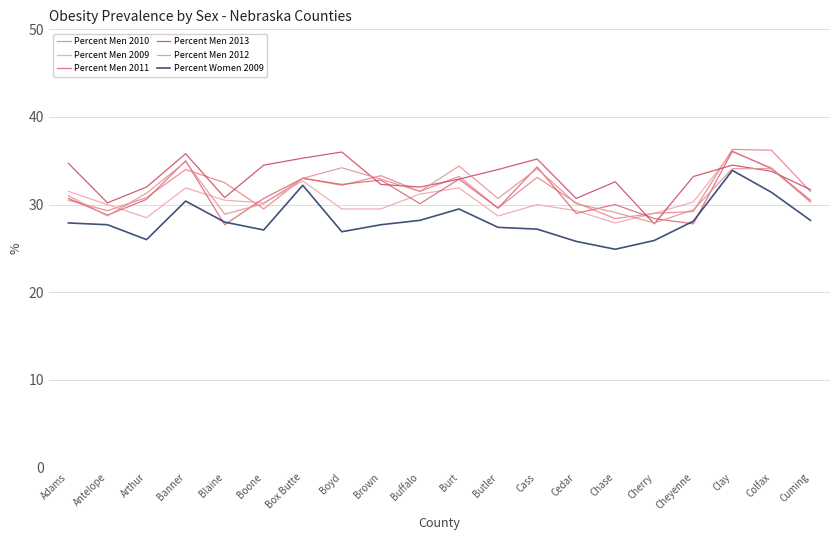

What is the difference between the second highest and second lowest values in the Percent Men 2013 series?

5.6